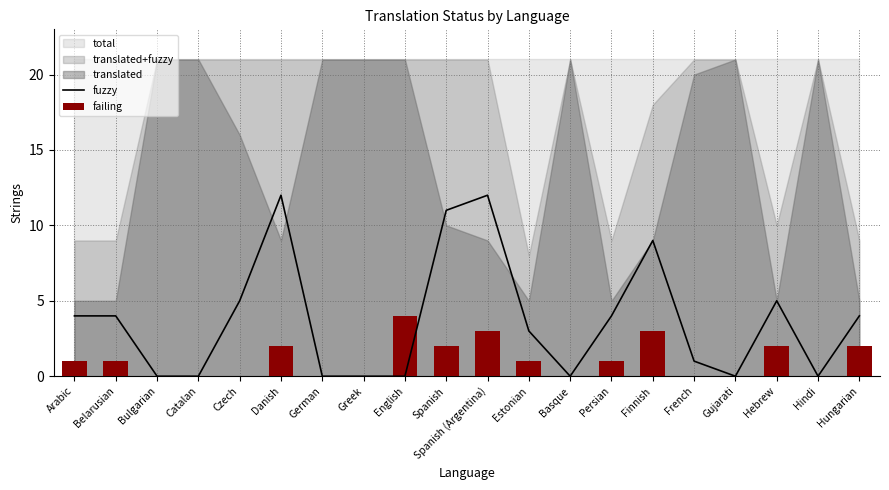

Between Hindi and Czech, which is larger?

Czech